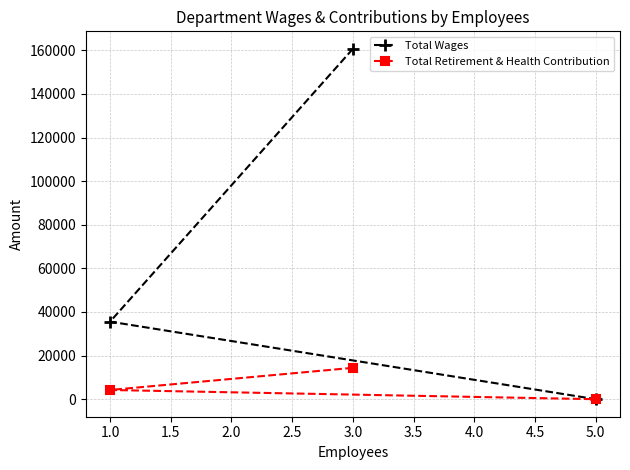

How many lines are shown in the chart?

2